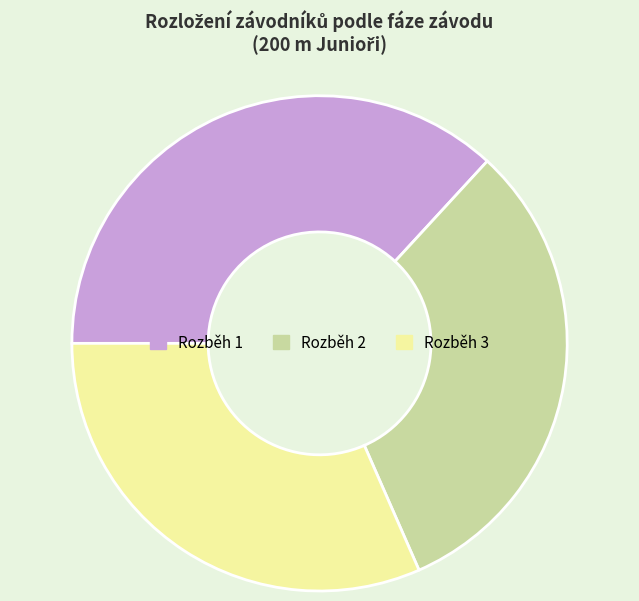

Is it true that Rozběh 3 is 38% of the pie?

False